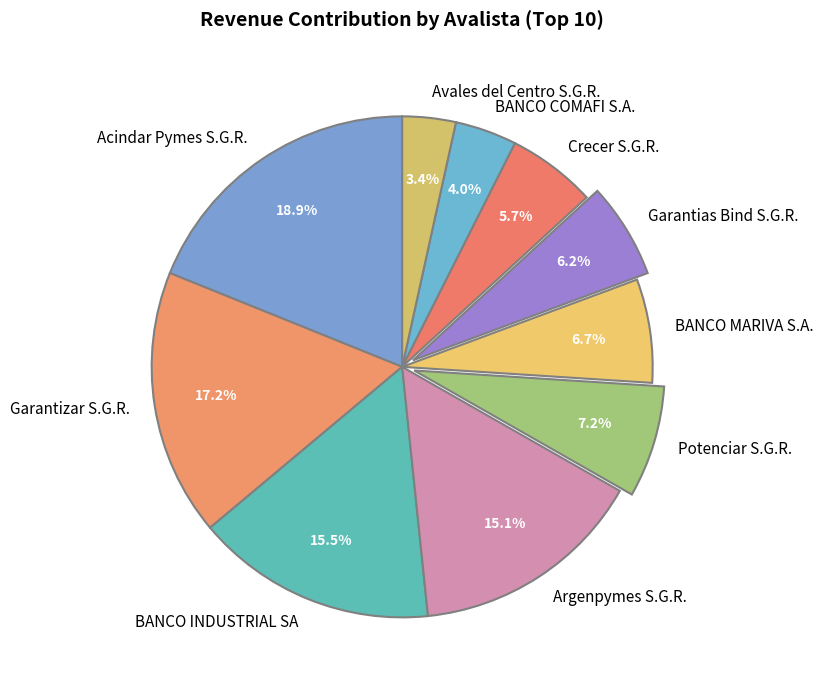

Is the sum of Acindar Pymes S.G.R. and Argenpymes S.G.R. greater than half?

No